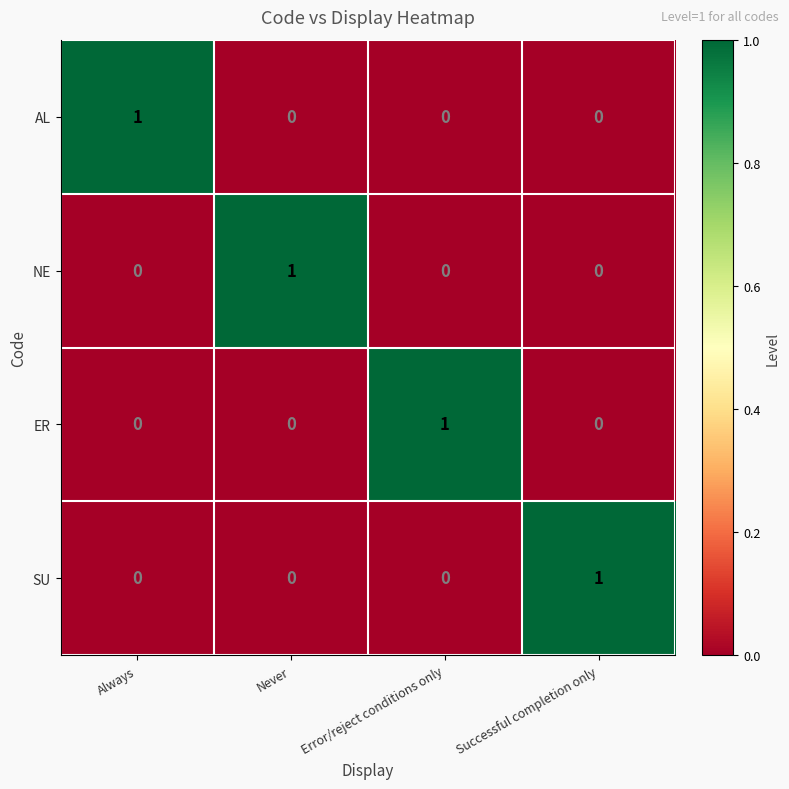

True or false: SU has a value of -1 at Error/reject conditions only.

False